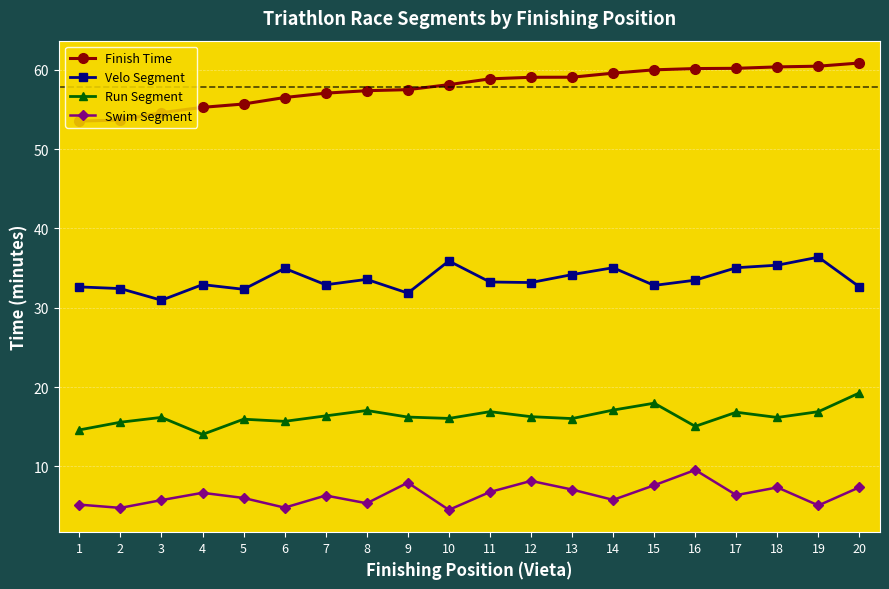

Is it true that Velo Segment equals 31.9 at 9?

True